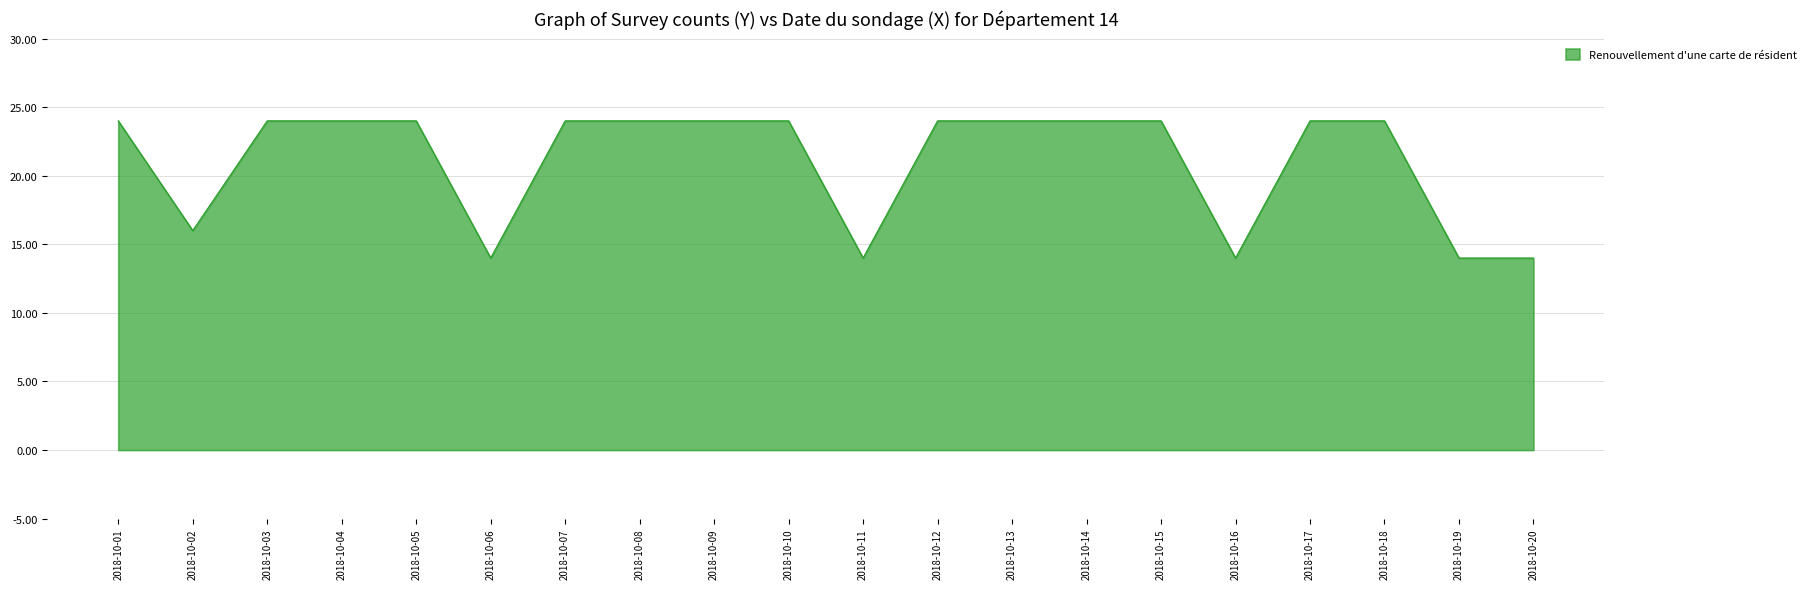

What is the difference between the maximum and minimum values?

10